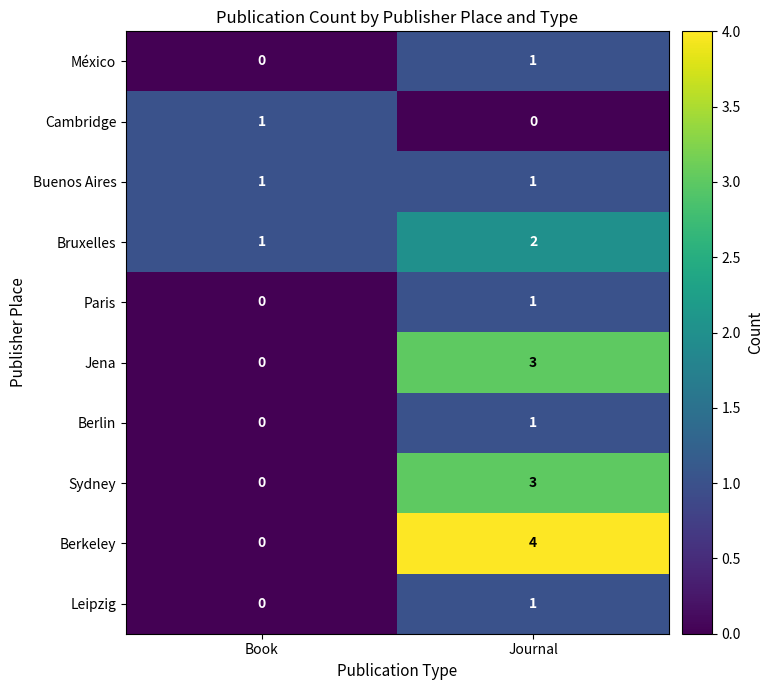

Which series changed the most between Book and Journal?

Berkeley